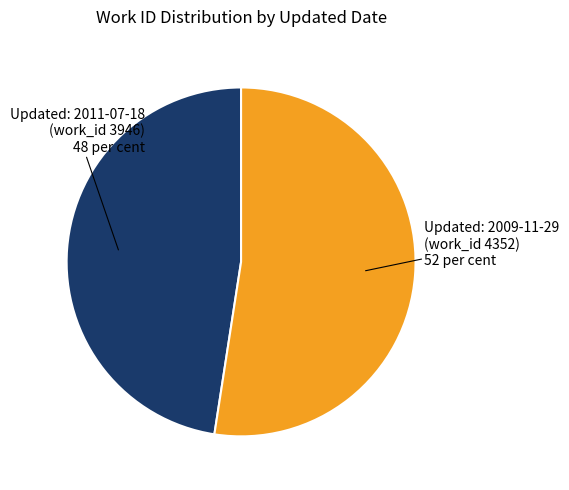

Is there a majority slice in this chart?

Yes